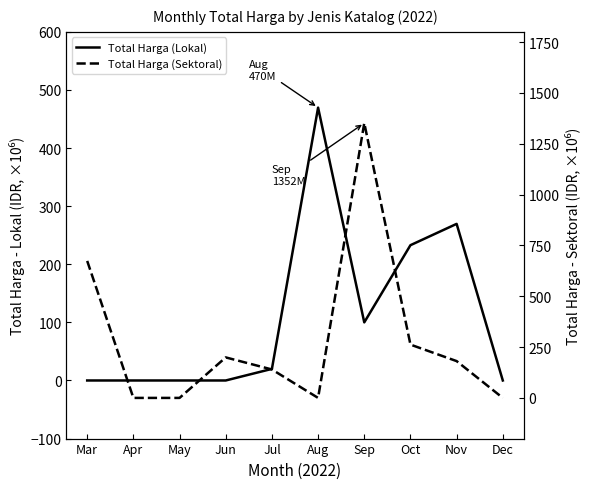

How many data points does each series have?

10